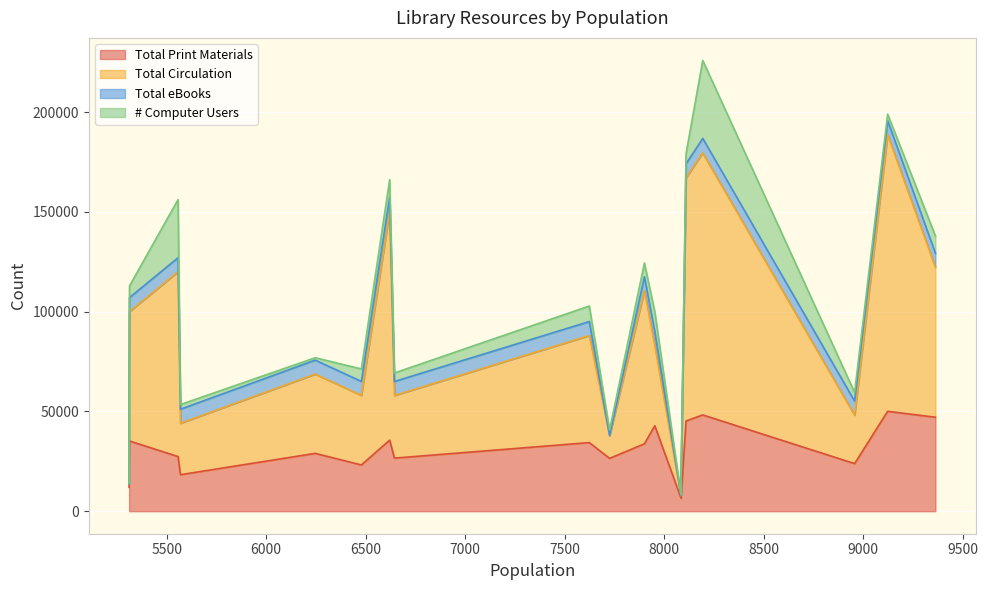

True or false: Total eBooks and Total Print Materials cross at least once.

False